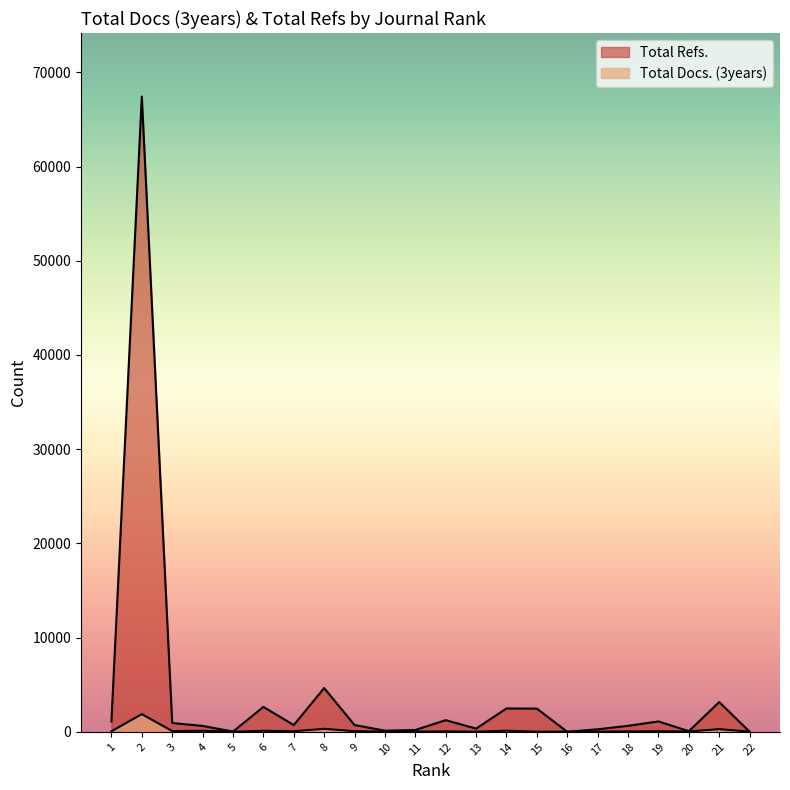

List the series in order of their overall mean, highest first.

Total Refs., Total Docs. (3years)